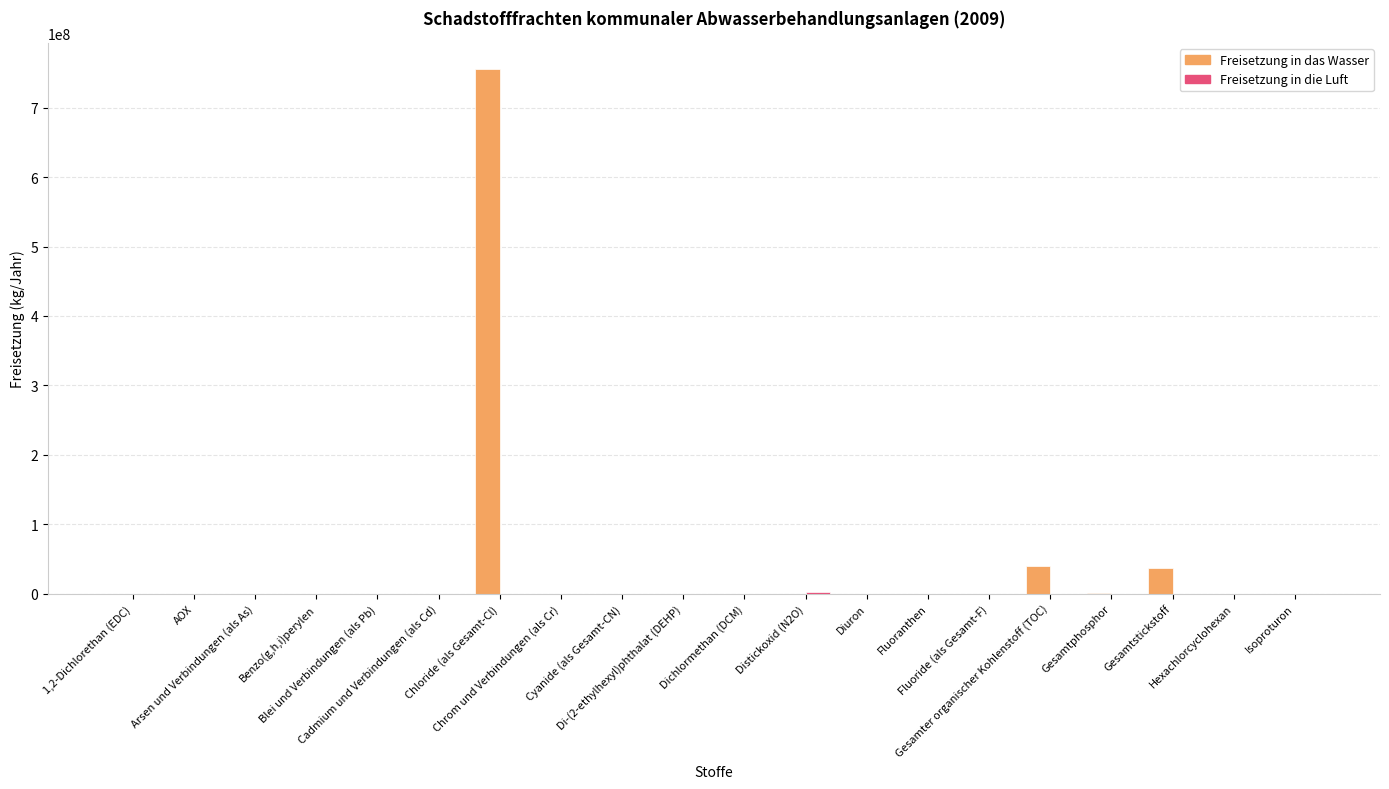

Which series has the largest total across all categories?

Freisetzung in das Wasser